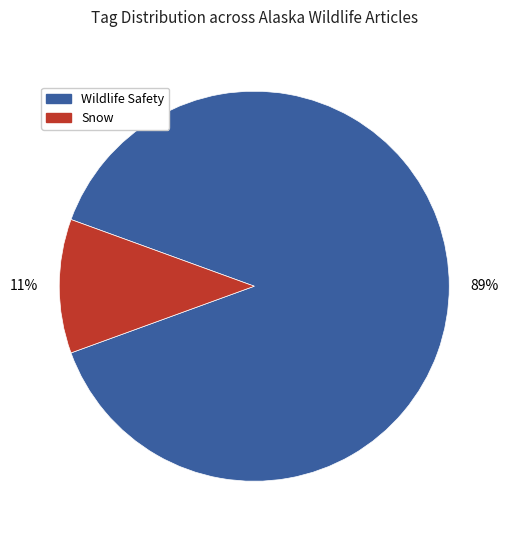

Does any single category account for the majority?

Yes